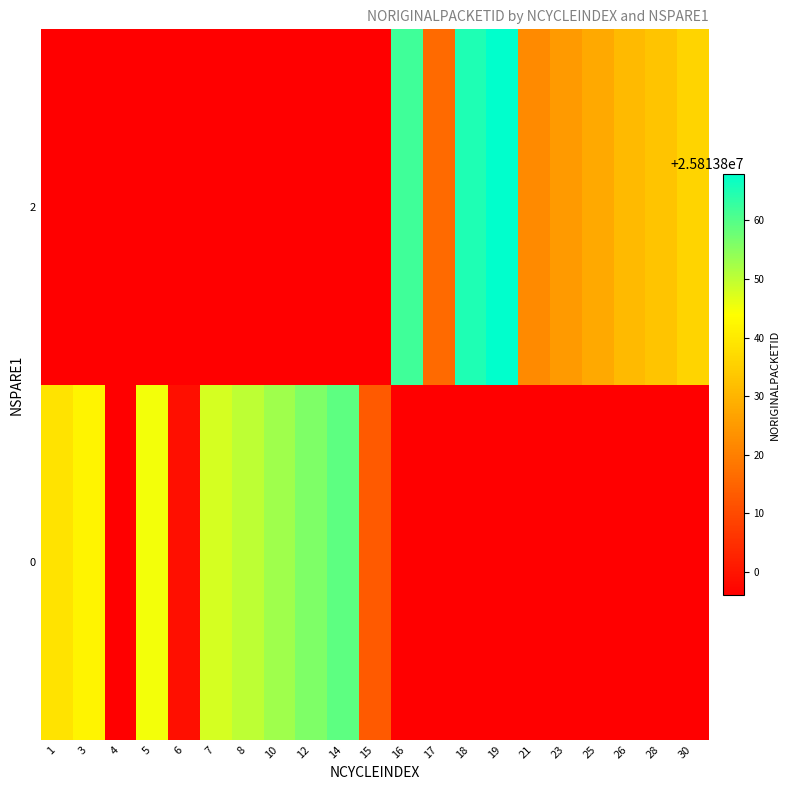

At how many categories does at least one series exceed 25813816?

17